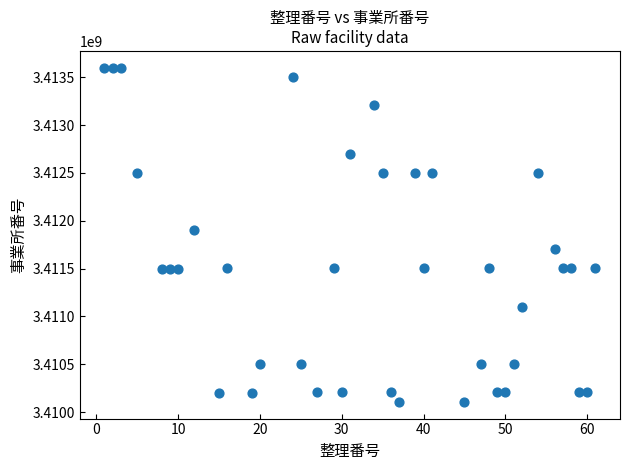

What is the range of Y values (max minus min)?

3492613